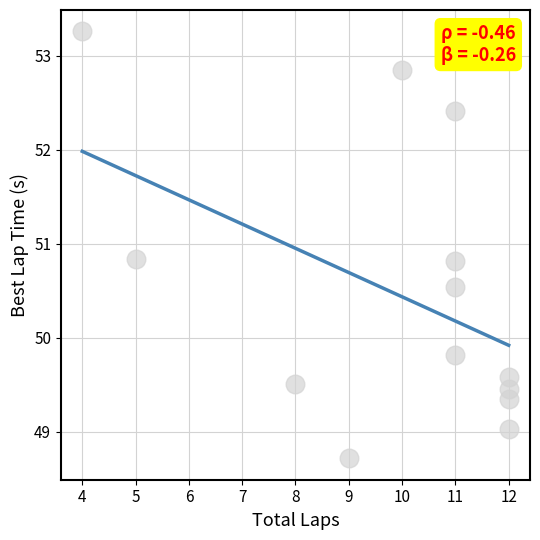

What Y value in the scatter plot is closest to 50?

49.8